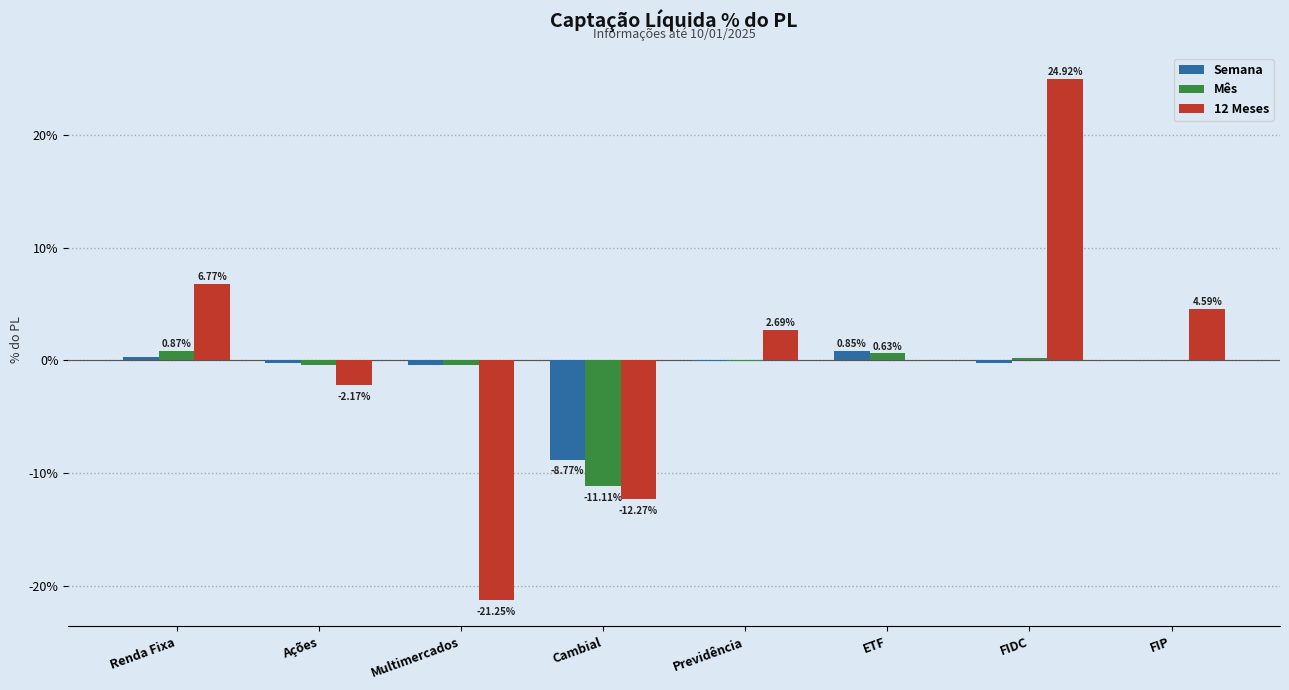

Which category has the highest value in the Semana series?

ETF